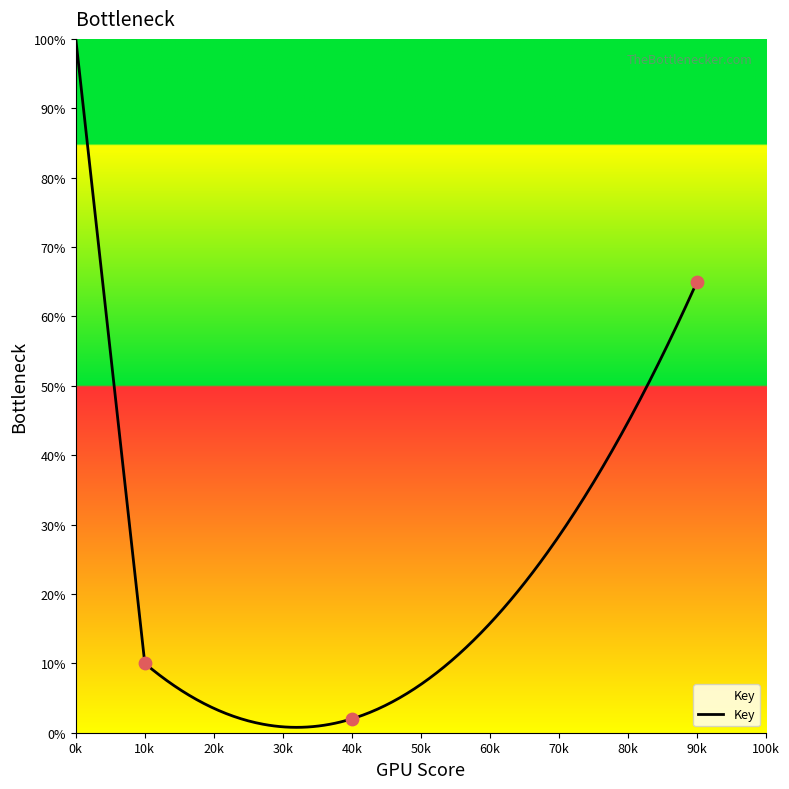

Approximately how many times larger is the value at 10k compared to 40k?

5.0